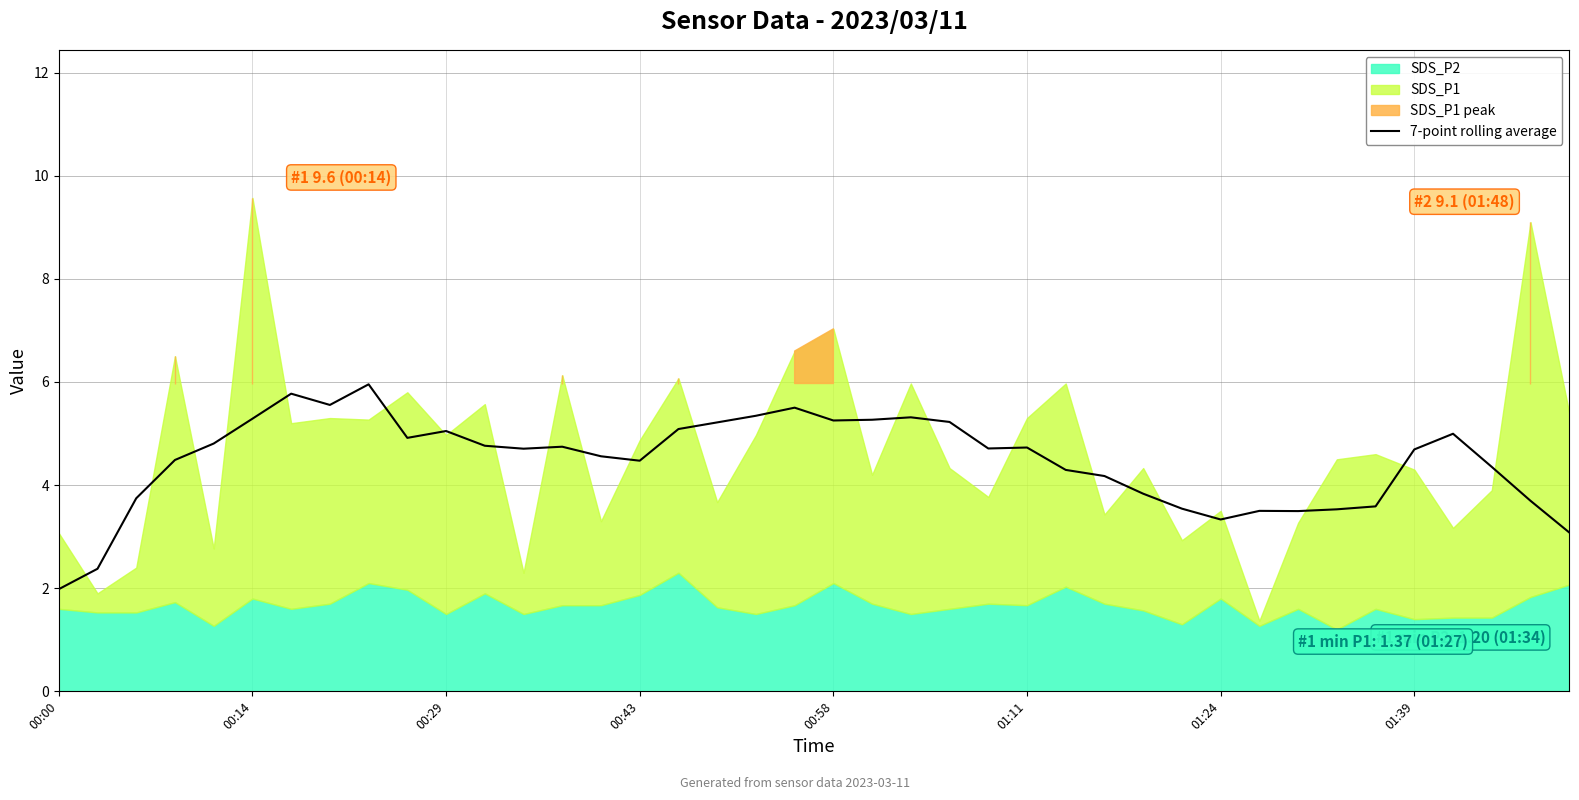

True or false: 7-point rolling average has a value of 1.0 at 01:24.

False